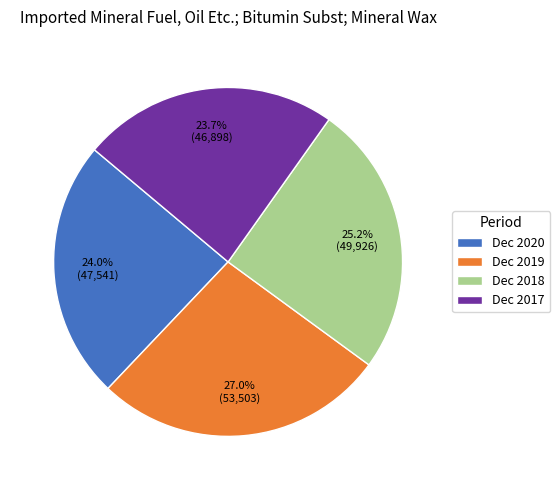

How many slices are in this pie chart?

4